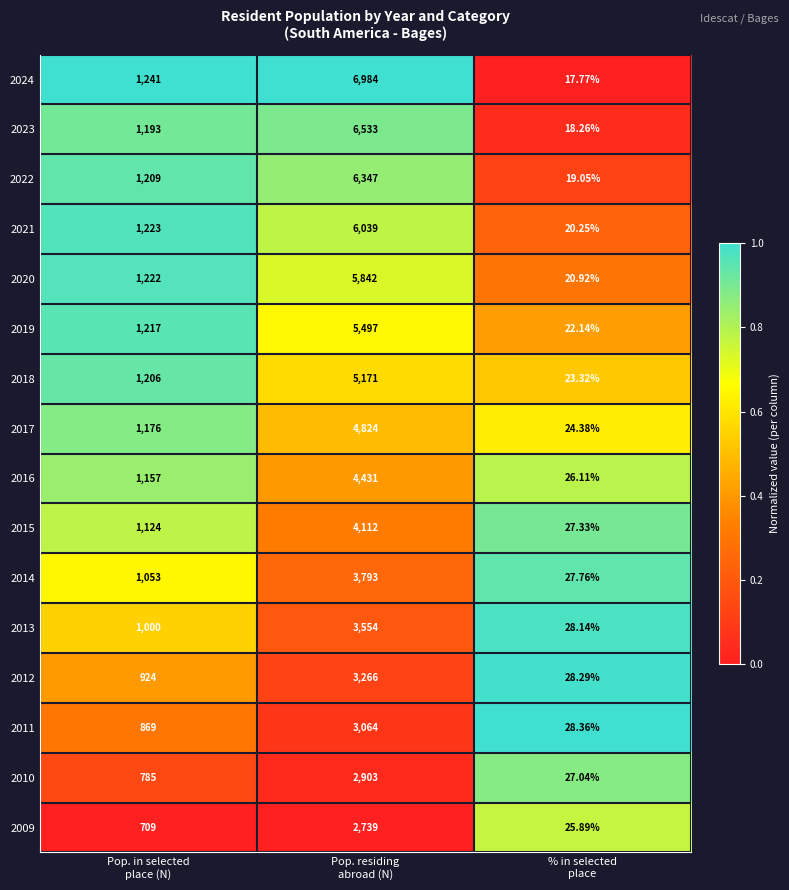

How many data points in 2012 are less than 924?

1